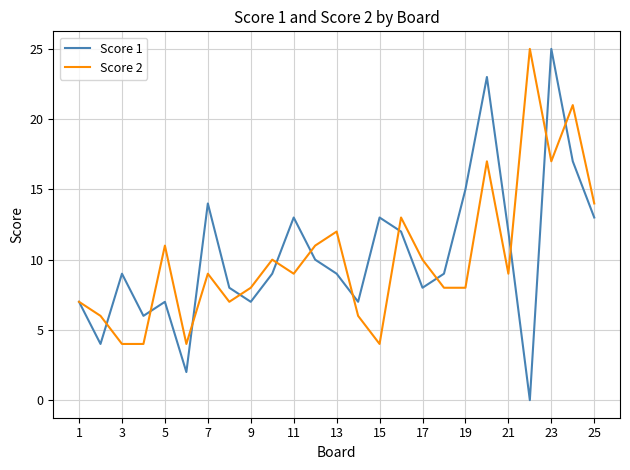

Which series has the largest range (max minus min)?

Score 1